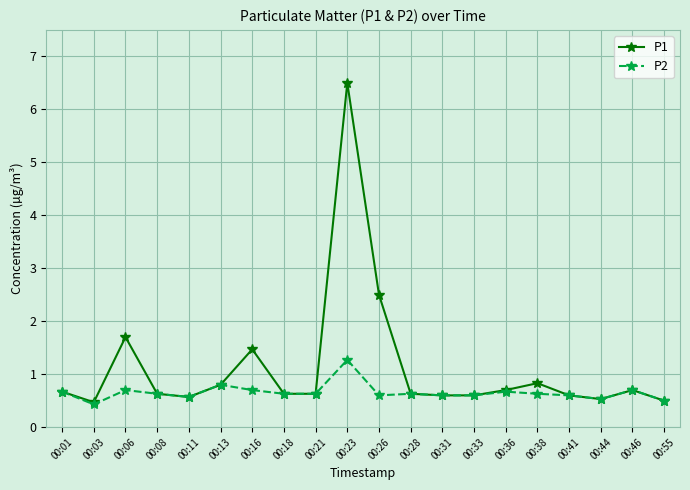

How many lines are shown in the chart?

2